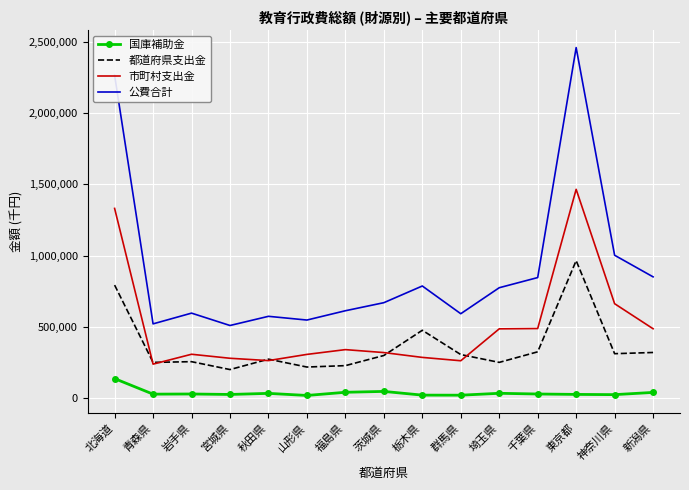

Which series has the widest spread of values?

公費合計